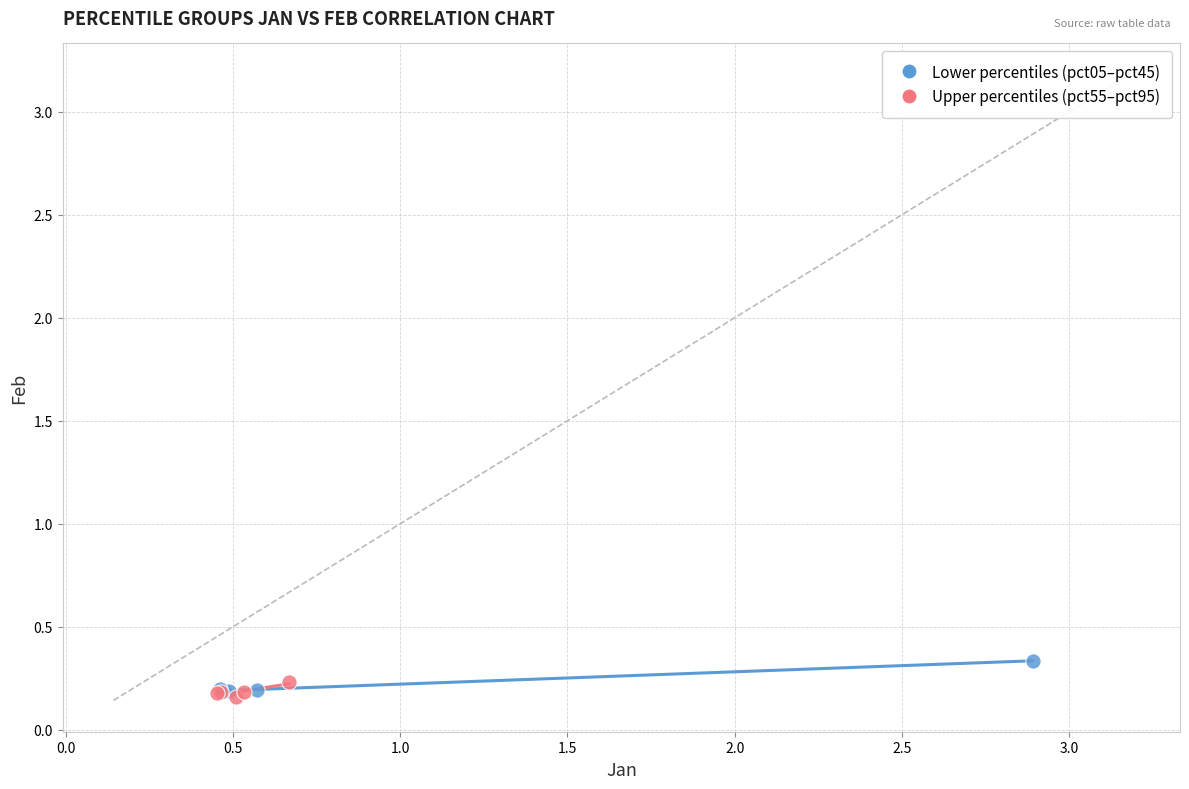

What are all the series names shown in the legend?

Lower percentiles (pct05–pct45), Upper percentiles (pct55–pct95)